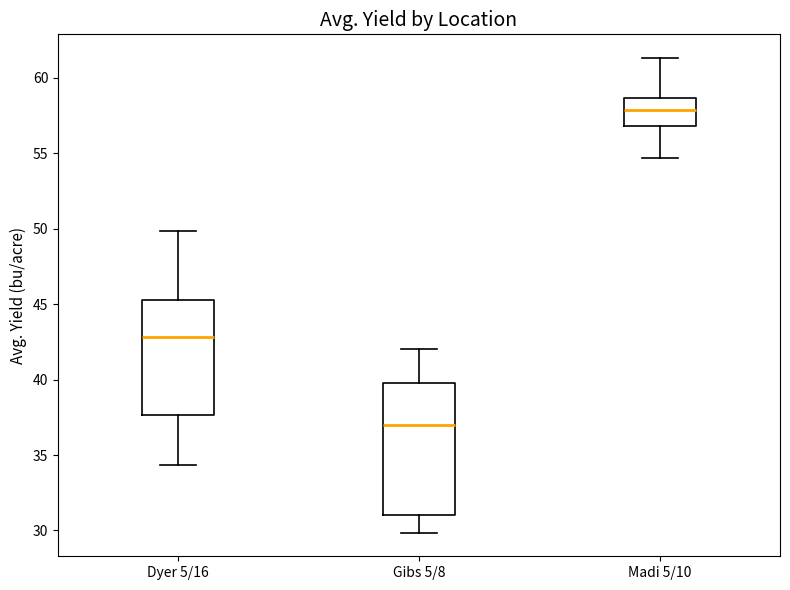

Where does the median line of the box for Madi 5/10 sit on the y-axis? The values are not printed on the chart, so give them approximately, as read against the axis.

58.0